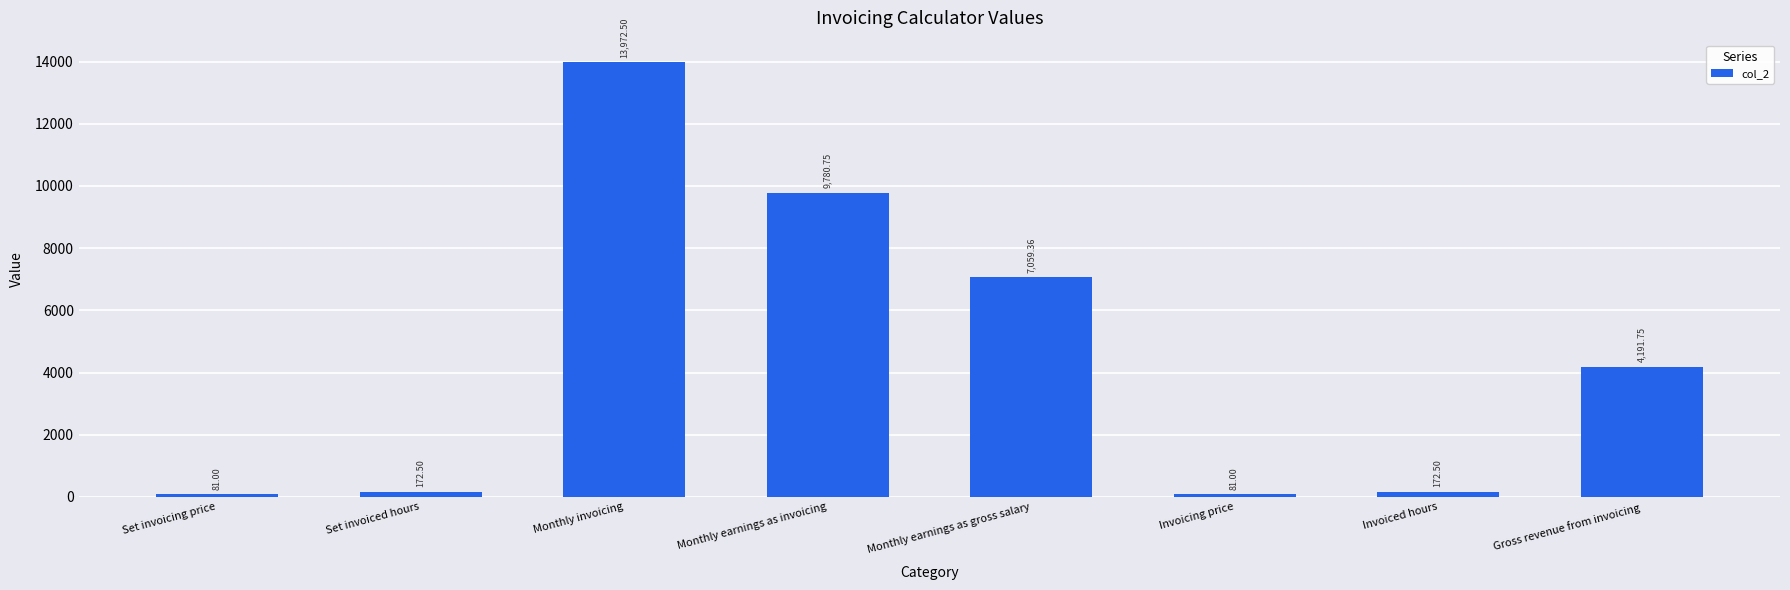

Reading left to right, extract all data points from this chart.

Set invoicing price=81.0	Set invoiced hours=172.5	Monthly invoicing=13972.5	Monthly earnings as invoicing=9780.8	Monthly earnings as gross salary=7059.4	Invoicing price=81.0	Invoiced hours=172.5	Gross revenue from invoicing=4191.8